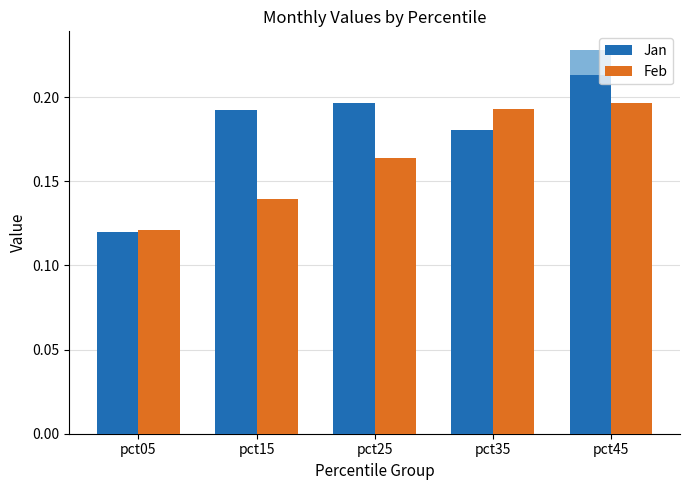

How many groups of bars are there?

5